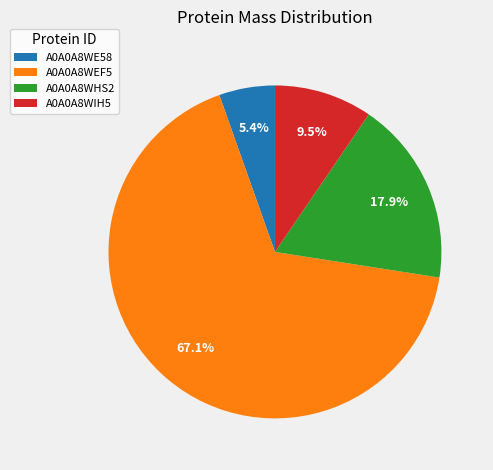

Which slice is the smallest?

A0A0A8WE58